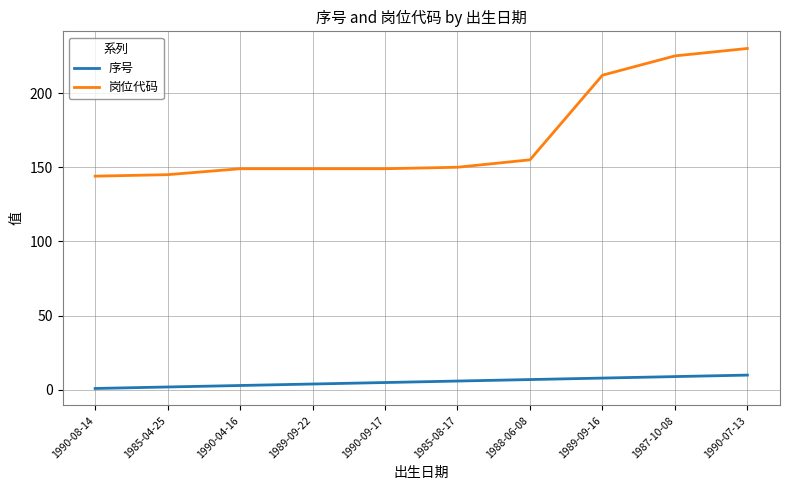

How many lines are shown in the chart?

2